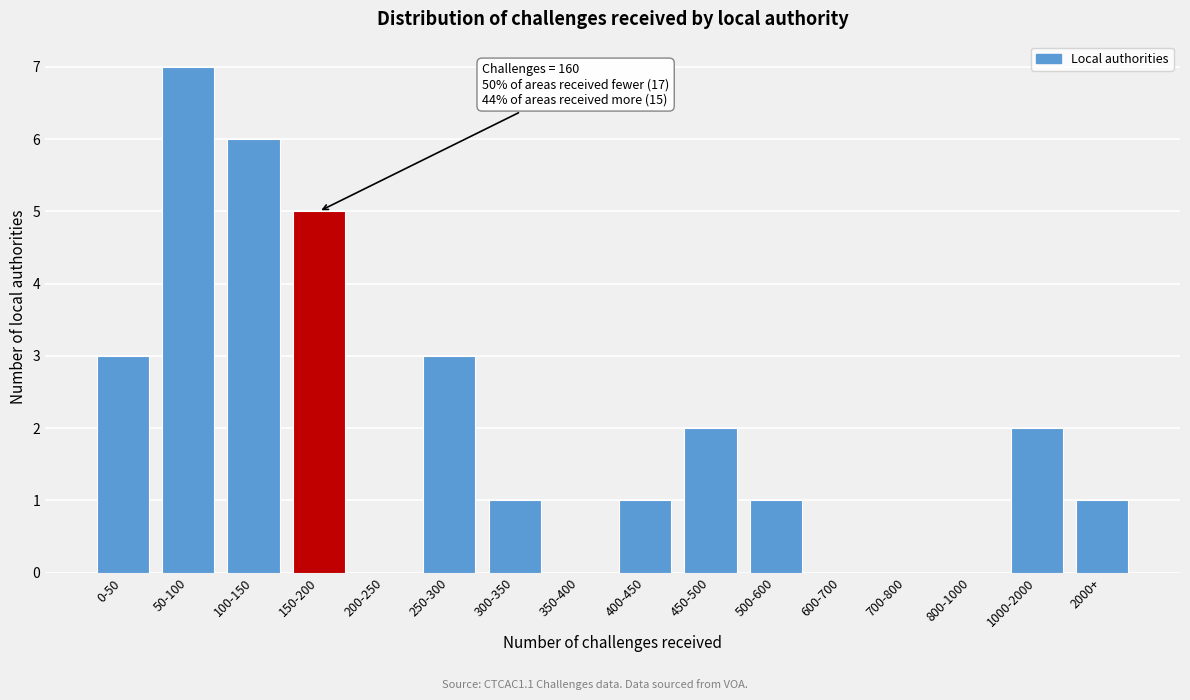

Reading left to right, transcribe all the data shown in this chart.

0-50=3	50-100=7	100-150=6	150-200=5	200-250=0	250-300=3	300-350=1	350-400=0	400-450=1	450-500=2	500-600=1	600-700=0	700-800=0	800-1000=0	1000-2000=2	2000+=1